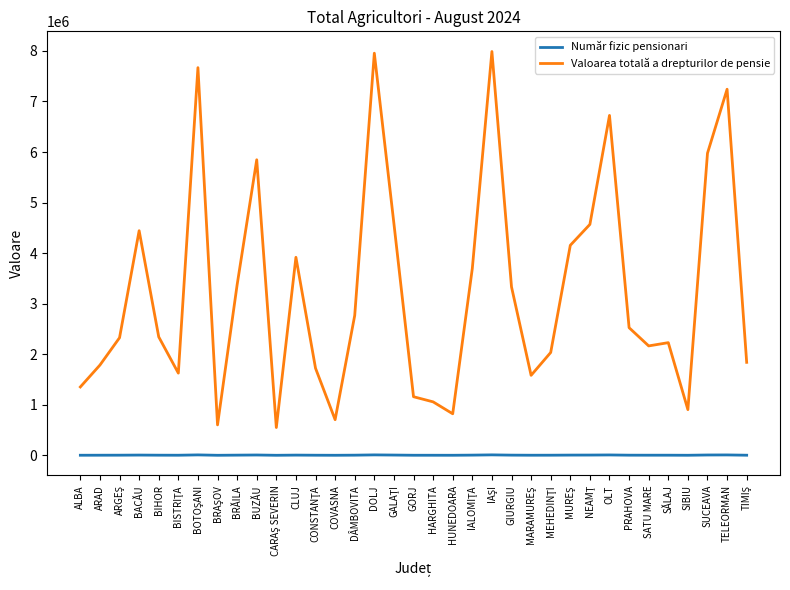

What is the average value of the Număr fizic pensionari series?

3522